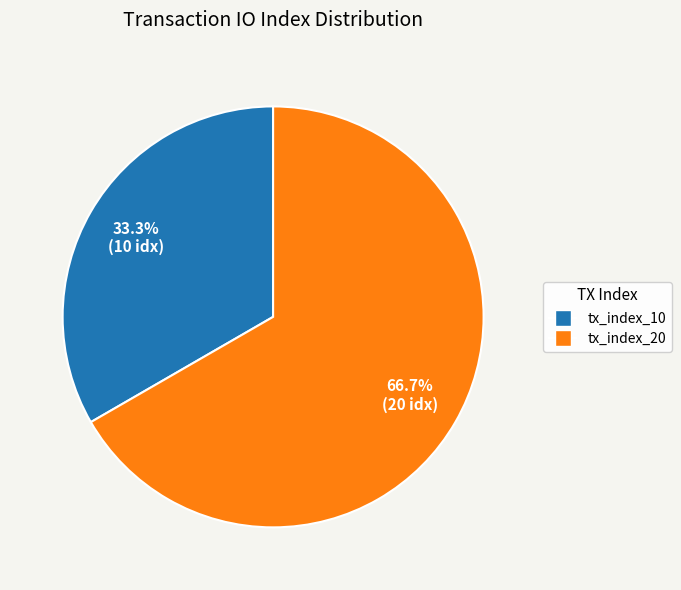

What is the ratio of the value at tx_index_10 to the value at tx_index_20?

0.5